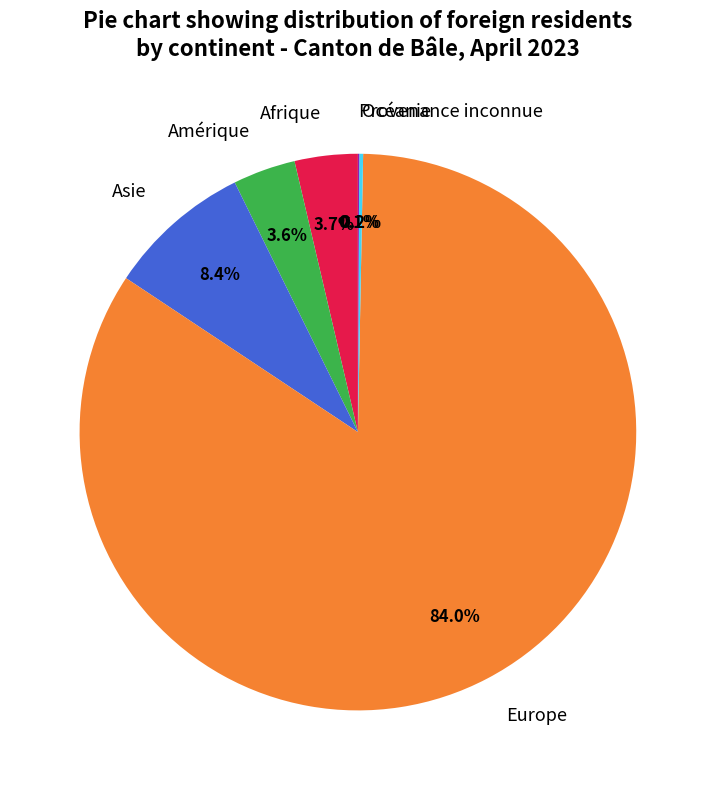

Which category has the biggest portion of the pie?

Europe